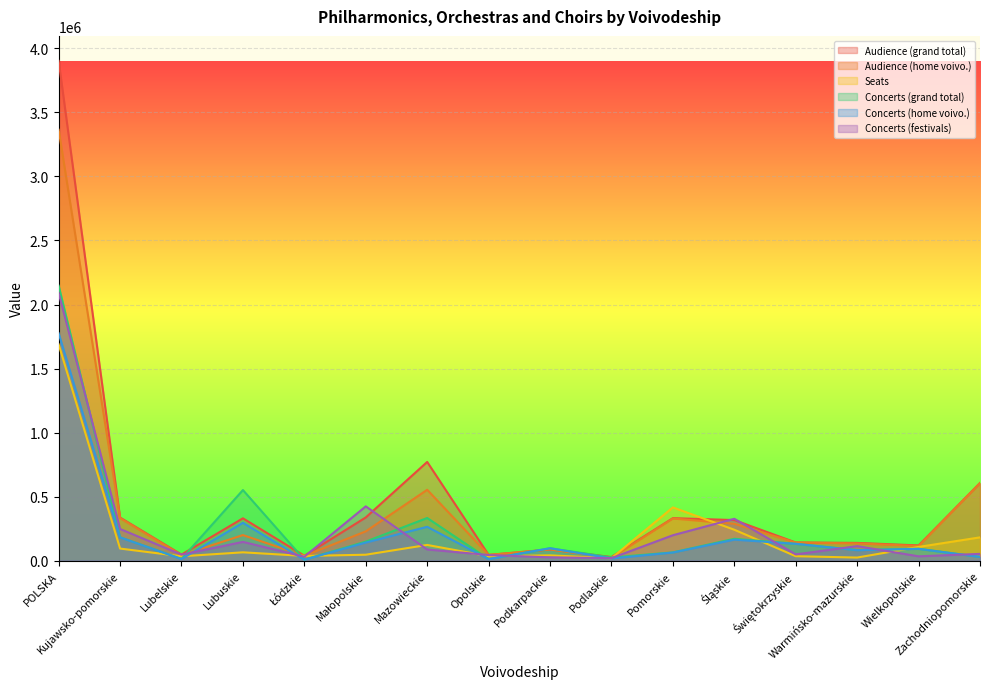

What are all the series names shown in the legend?

Audience (grand total), Audience (home voivo.), Seats, Concerts (grand total), Concerts (home voivo.), Concerts (festivals)